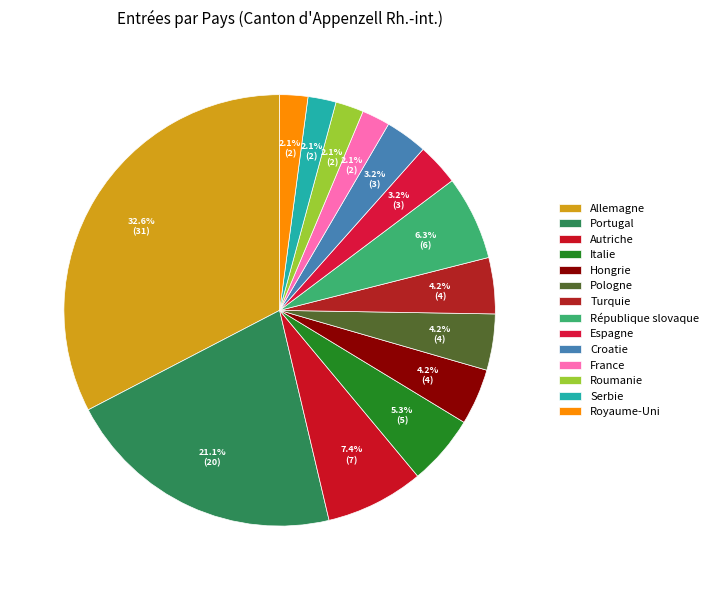

Which category has the biggest portion of the pie?

Allemagne